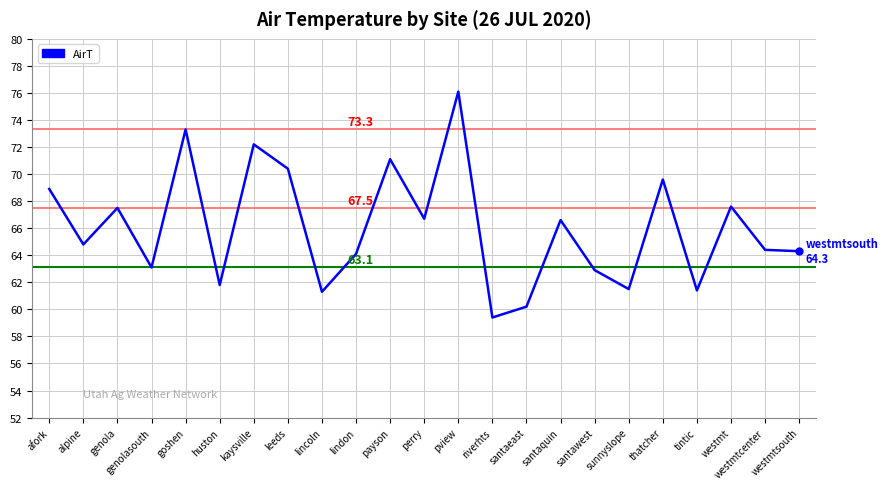

Which label corresponds to the largest value in the chart?

pview